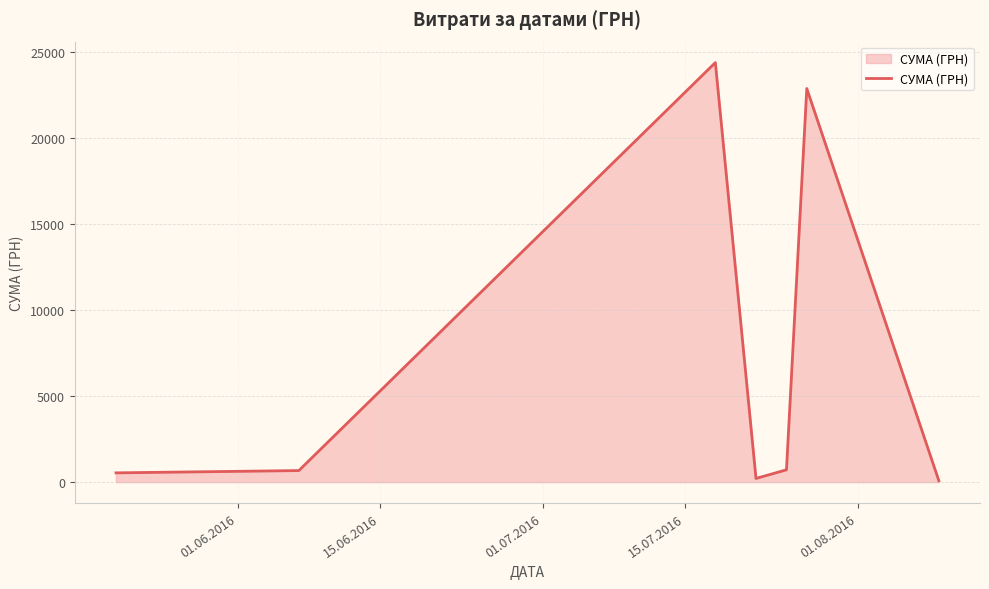

Does the chart have visible grid lines?

Yes